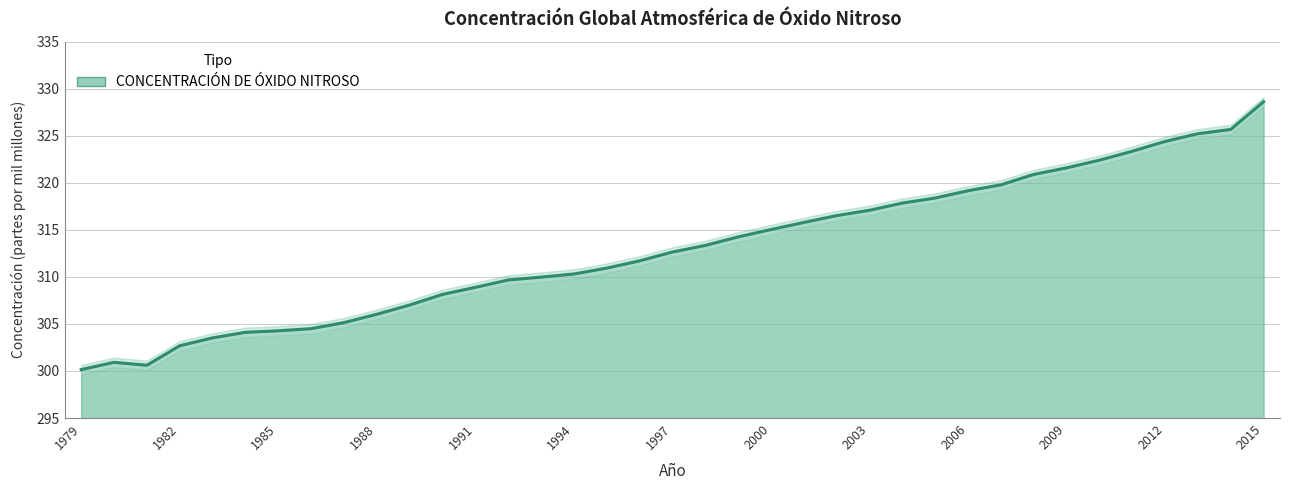

List the labels in order of value, smallest first.

1979, 1981, 1980, 1982, 1983, 1984, 1985, 1986, 1987, 1988, 1989, 1990, 1991, 1992, 1993, 1994, 1995, 1996, 1997, 1998, 1999, 2000, 2001, 2002, 2003, 2004, 2005, 2006, 2007, 2008, 2009, 2010, 2011, 2012, 2013, 2014, 2015